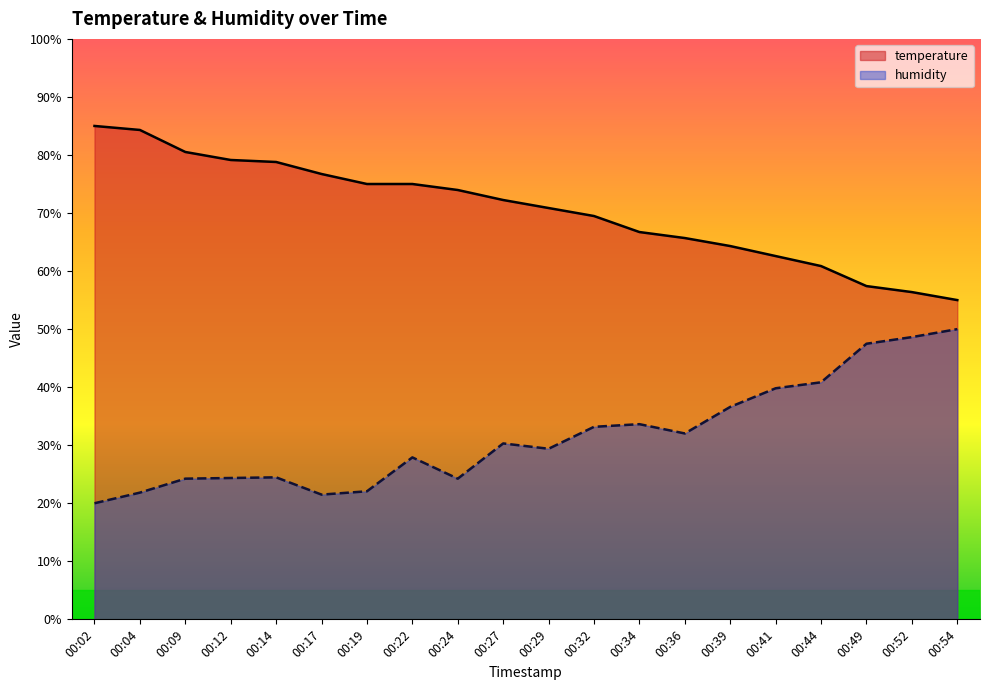

How many lines are shown in the chart?

2